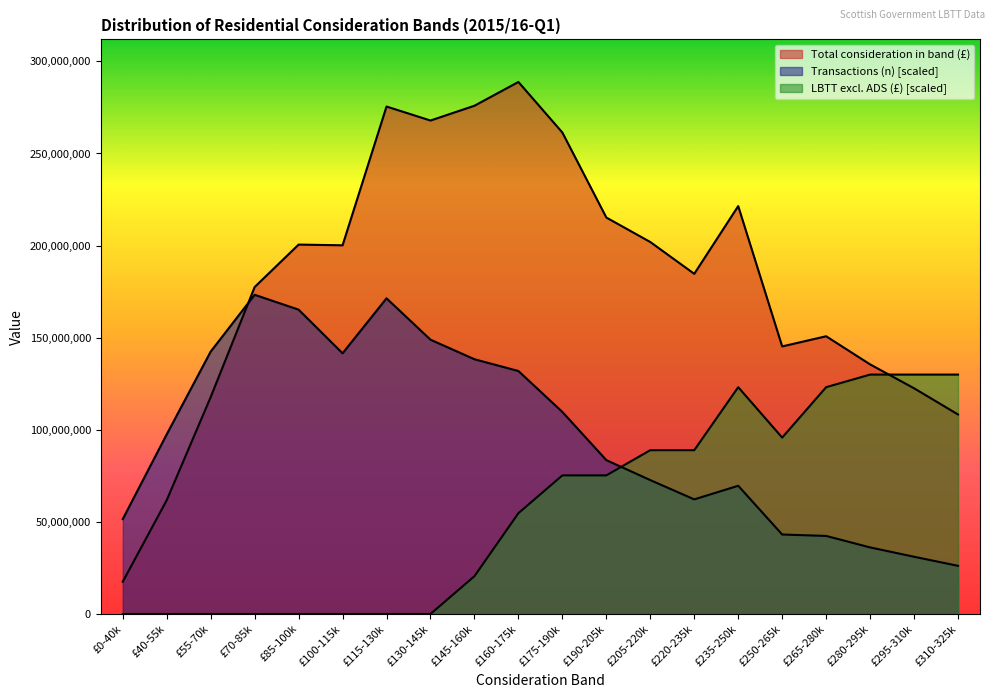

Between which two adjacent categories do LBTT excluding ADS (£) and Total consideration in band (£) first intersect?

£280-295k and £295-310k